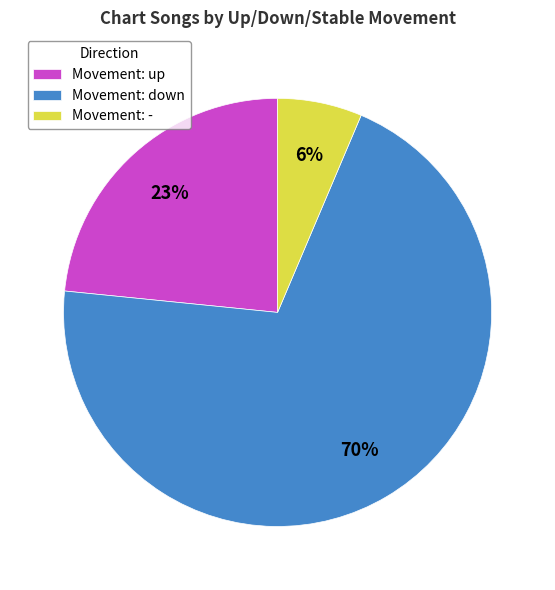

Between Movement: up and Movement: -, which is larger?

Movement: up